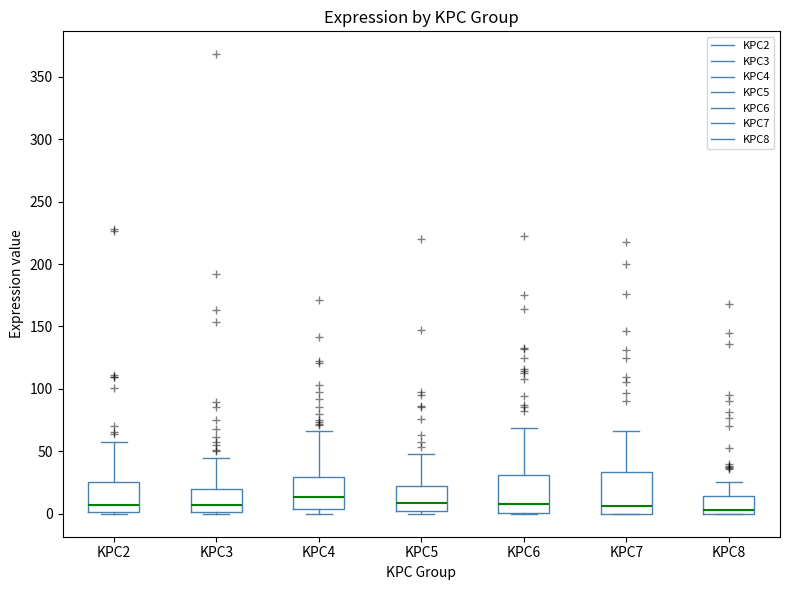

Reading left to right, transcribe this box plot: for each box, give where its median line is, the range the box spans, and where its two whiskers end, as read against the y-axis. The values are not printed on the chart, so give them approximately, as read against the axis.

KPC2: median 5, box 0 to 25, whiskers 0 to 60
KPC3: median 5, box 0 to 20, whiskers 0 to 45
KPC4: median 15, box 5 to 30, whiskers 0 to 65
KPC5: median 10, box 0 to 25, whiskers 0 (just below the box's lower edge) to 50
KPC6: median 10, box 0 to 30, whiskers 0 to 70
KPC7: median 5, box 0 to 35, whiskers 0 to 65
KPC8: median 5, box 0 to 15, whiskers 0 to 25